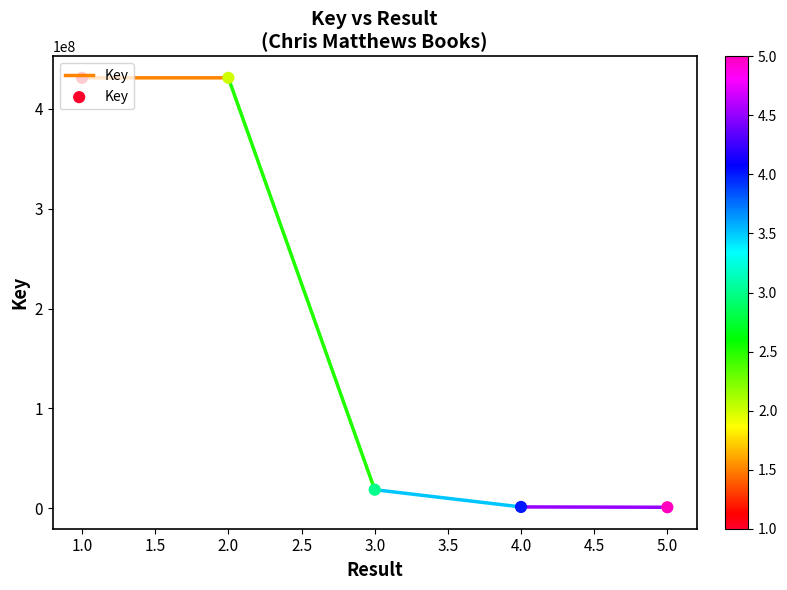

Which has a higher value, 5.0 or 1.0?

1.0